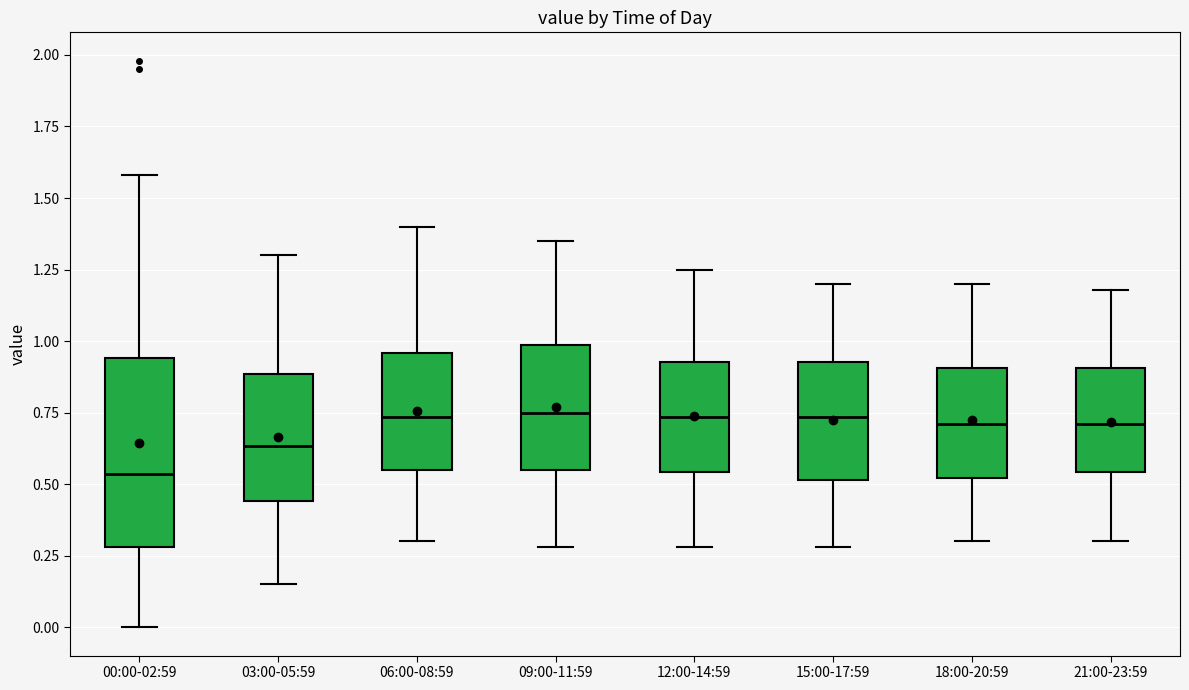

Comparing the boxes themselves (not the whiskers), which one is the tallest?

00:00-02:59